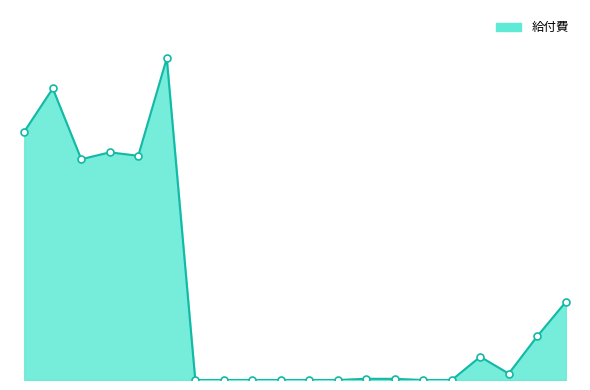

Does the chart have visible grid lines?

No